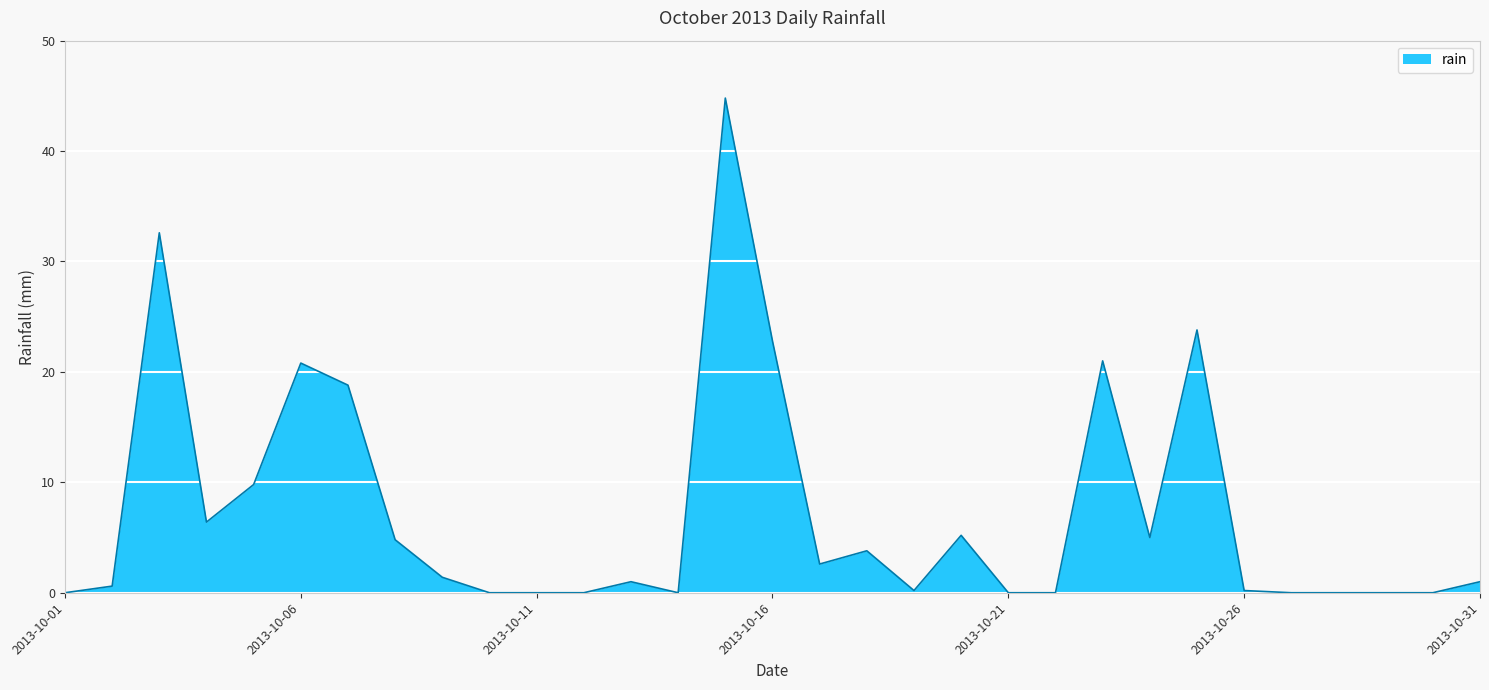

What is the difference between the maximum and minimum values?

44.8